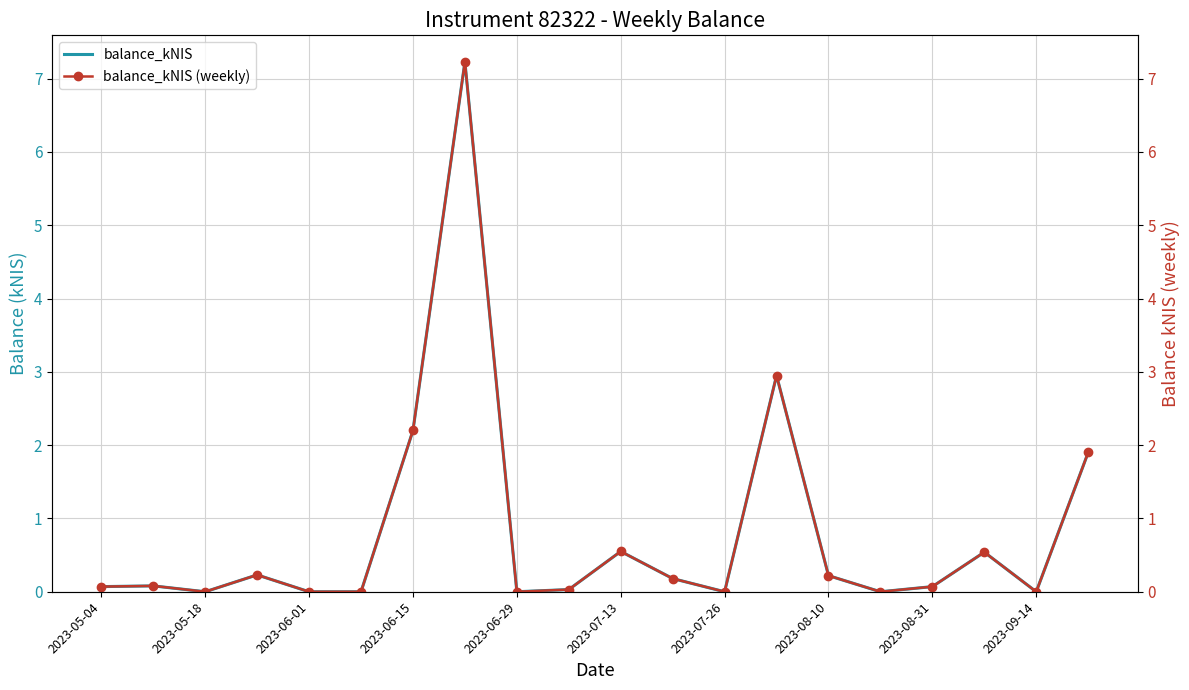

Rank the series by their maximum value, from highest to lowest.

balance_kNIS, balance_kNIS (weekly)